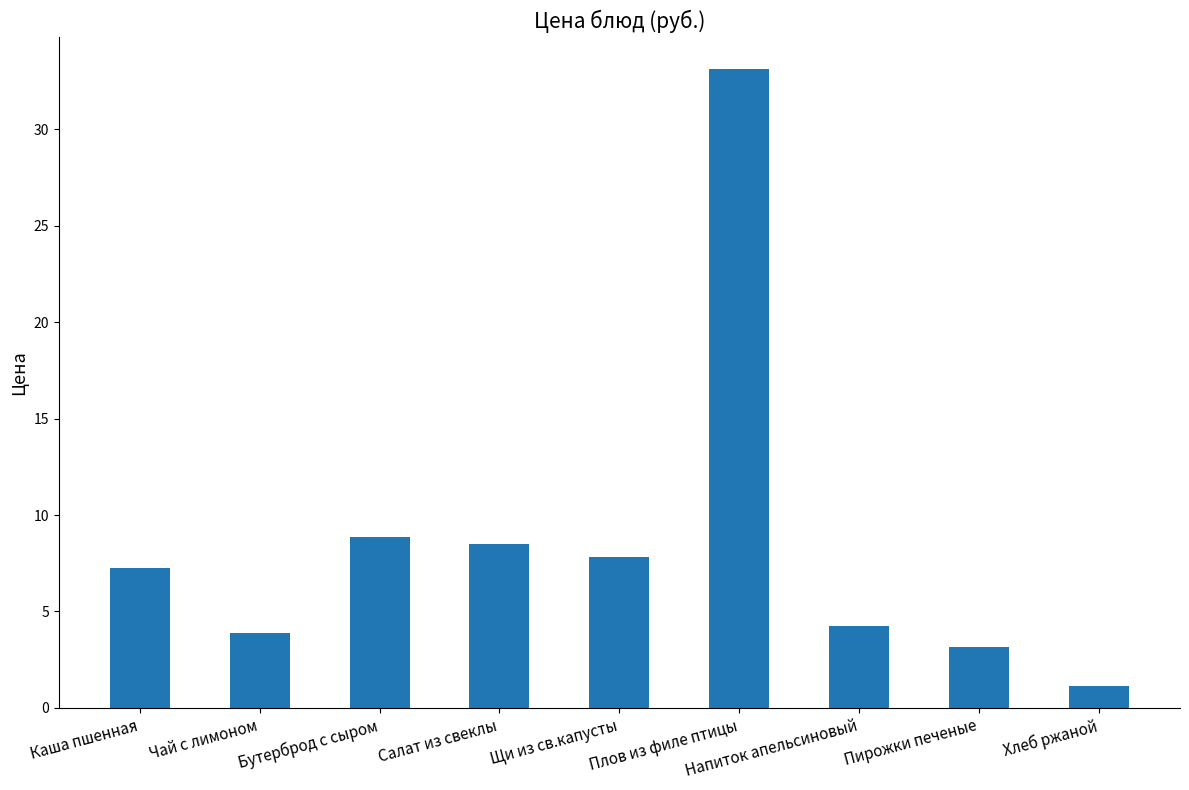

List the labels in order of value, smallest first.

Хлеб ржаной, Пирожки печеные, Чай с лимоном, Напиток апельсиновый, Каша пшенная, Щи из св.капусты, Салат из свеклы, Бутерброд с сыром, Плов из филе птицы